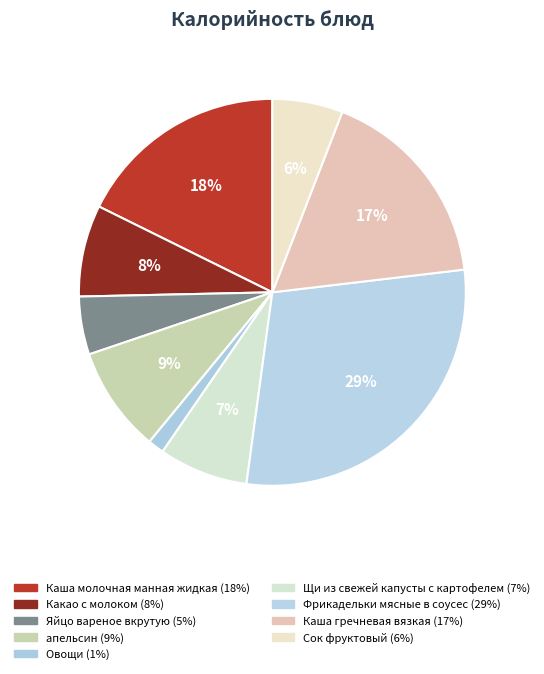

How many segments does this pie chart have?

9